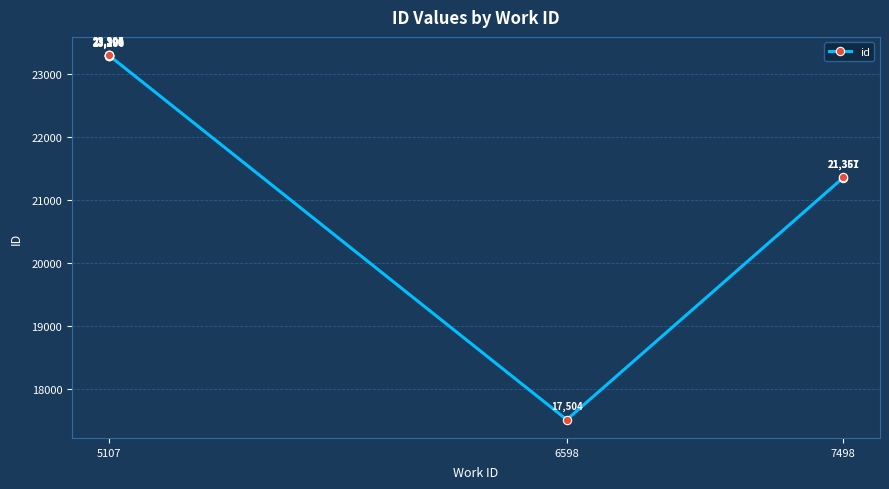

What is the difference between the maximum and second lowest values?

1949